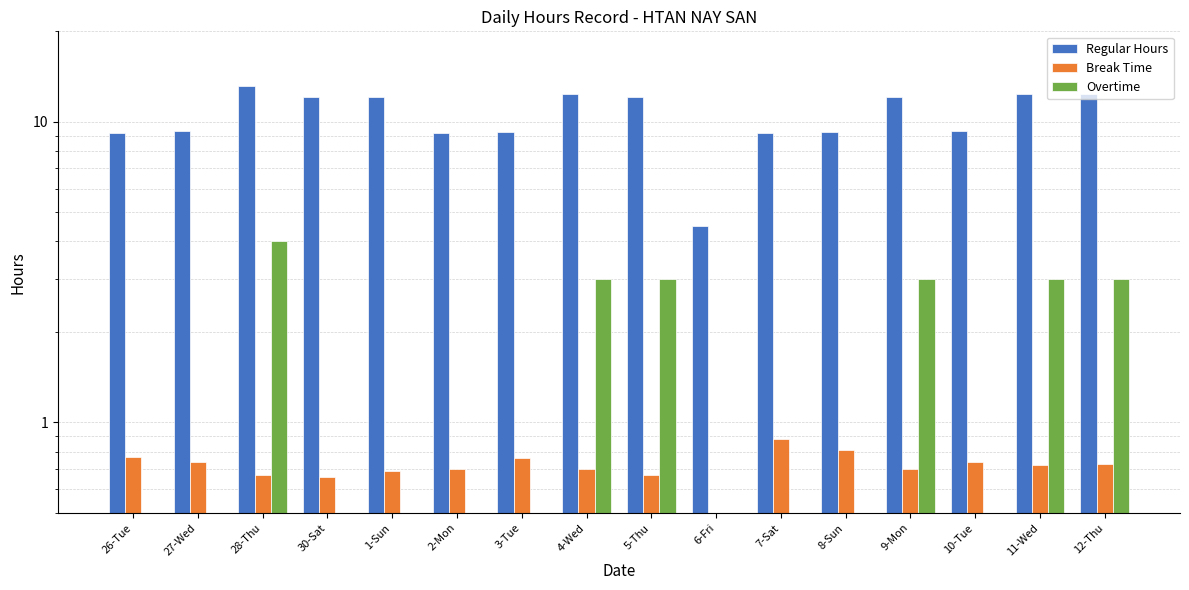

What are all the series names shown in the legend?

Regular Hours, Break Time, Overtime